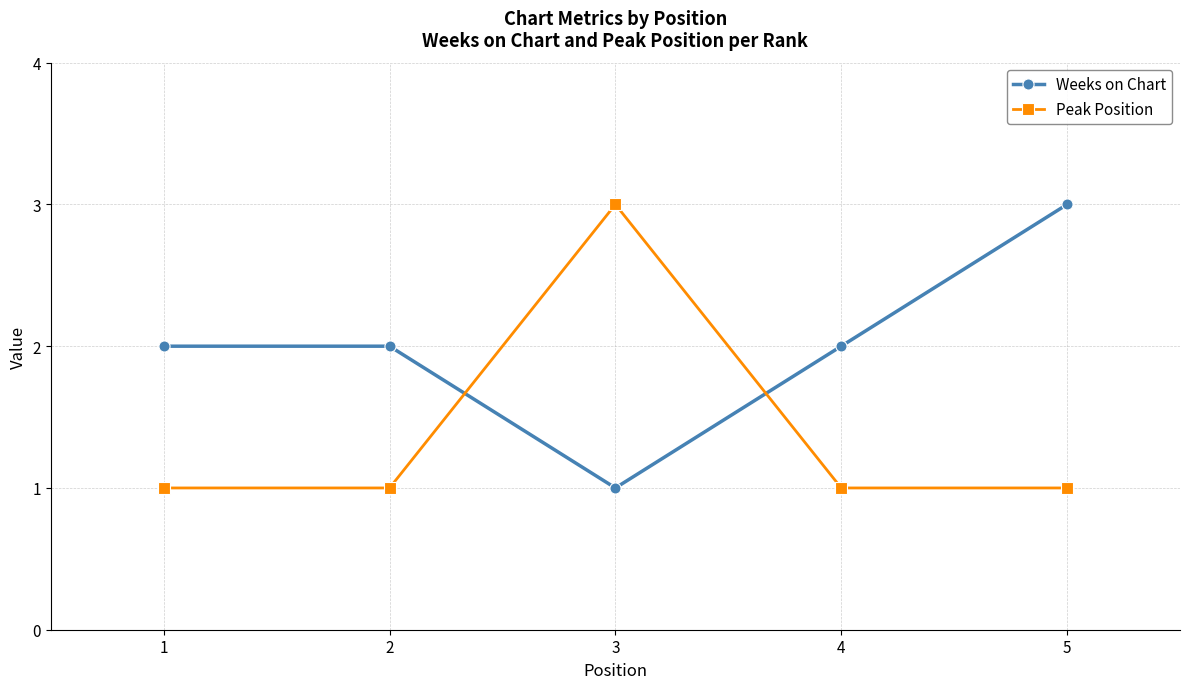

How many distinct data groups are displayed?

2